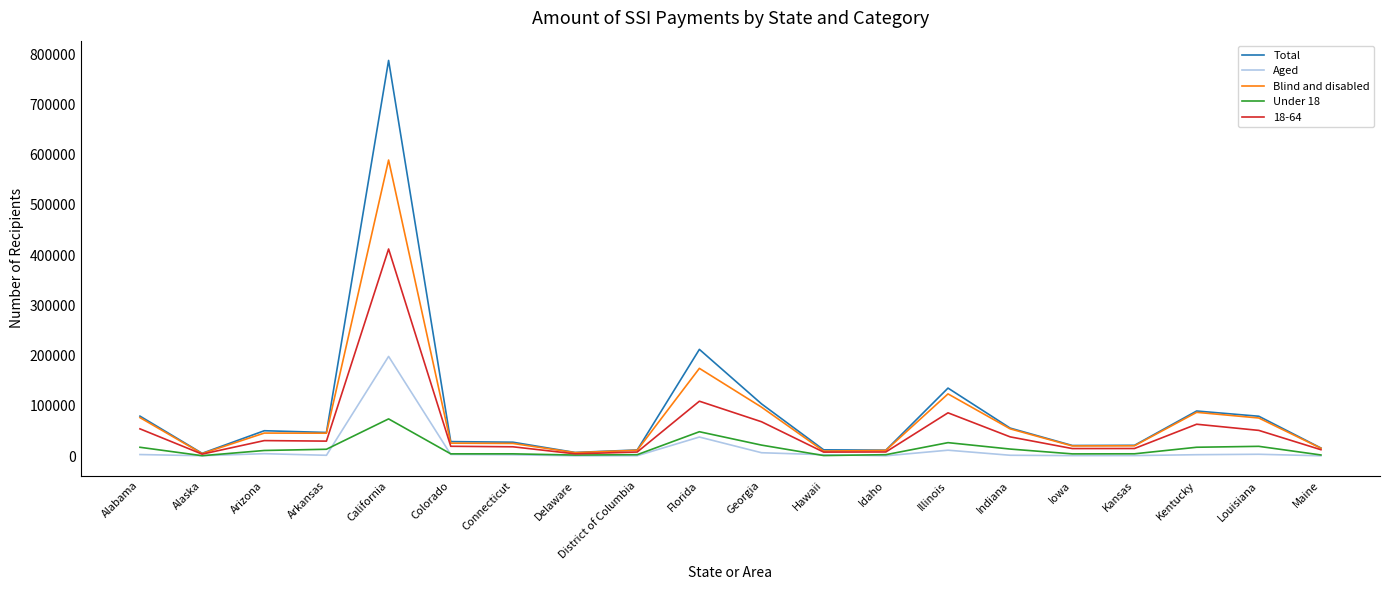

Which series has the largest range (max minus min)?

Total